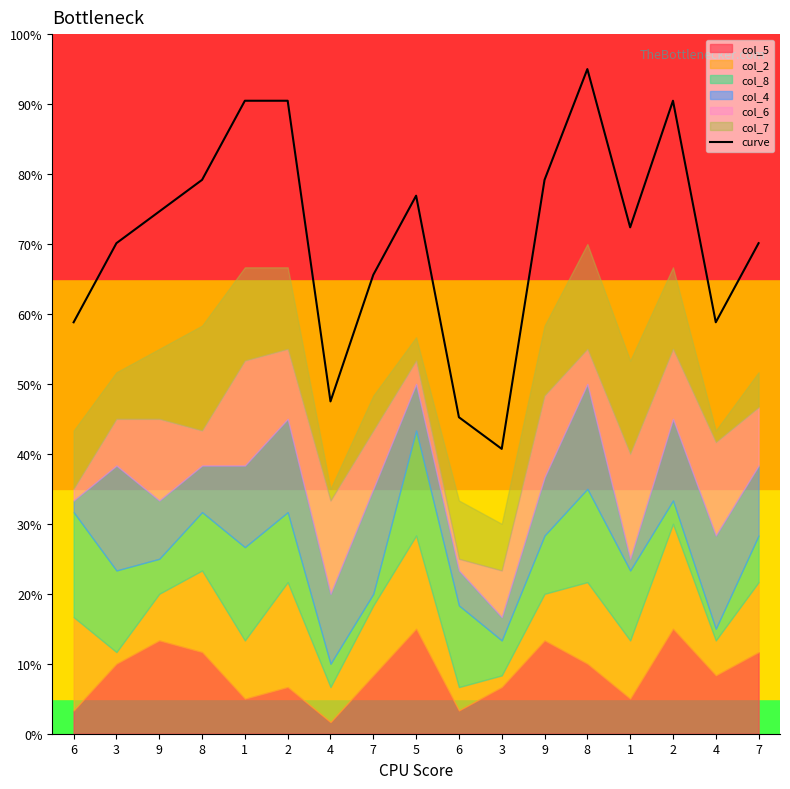

Rank the categories by value from lowest to highest.

3, 6, 4, 6, 4, 7, 3, 7, 1, 9, 5, 8, 9, 1, 2, 2, 8